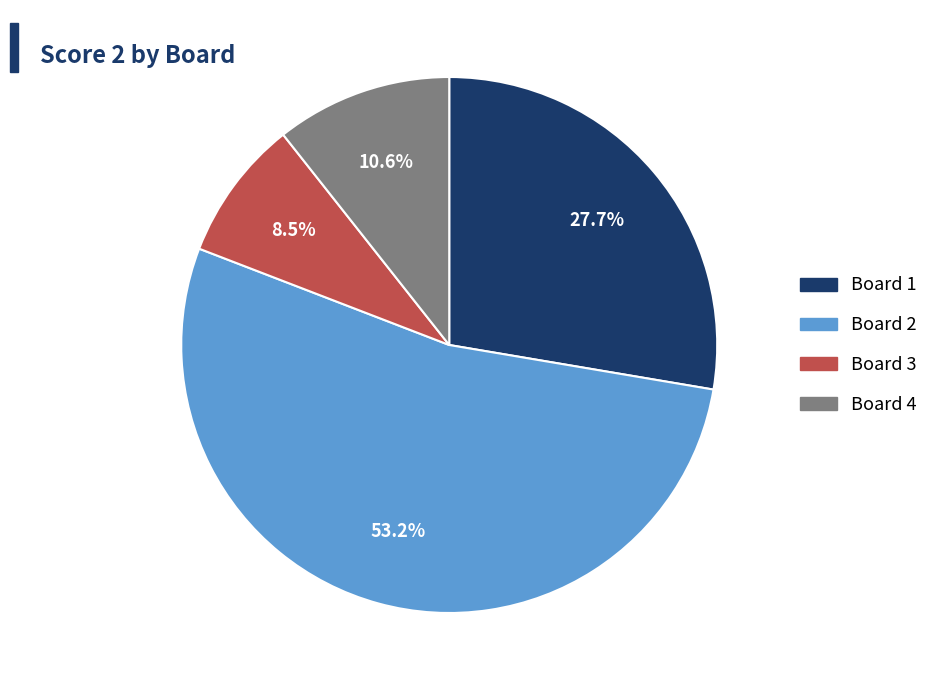

Which category has the smallest portion of the pie?

Board 3